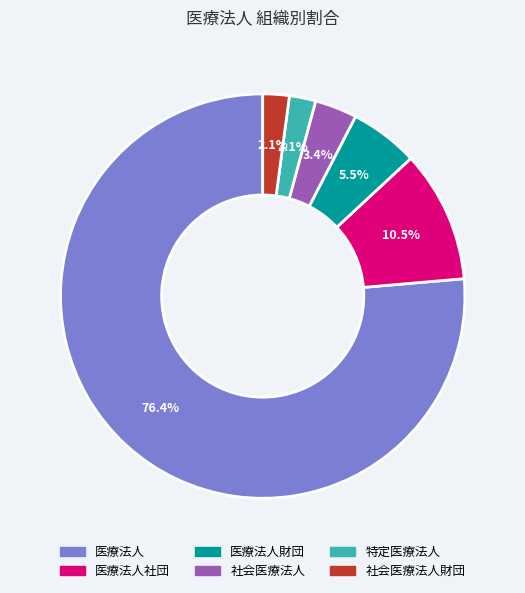

To the nearest percent, what is the difference between the largest and smallest slice percentages?

74%